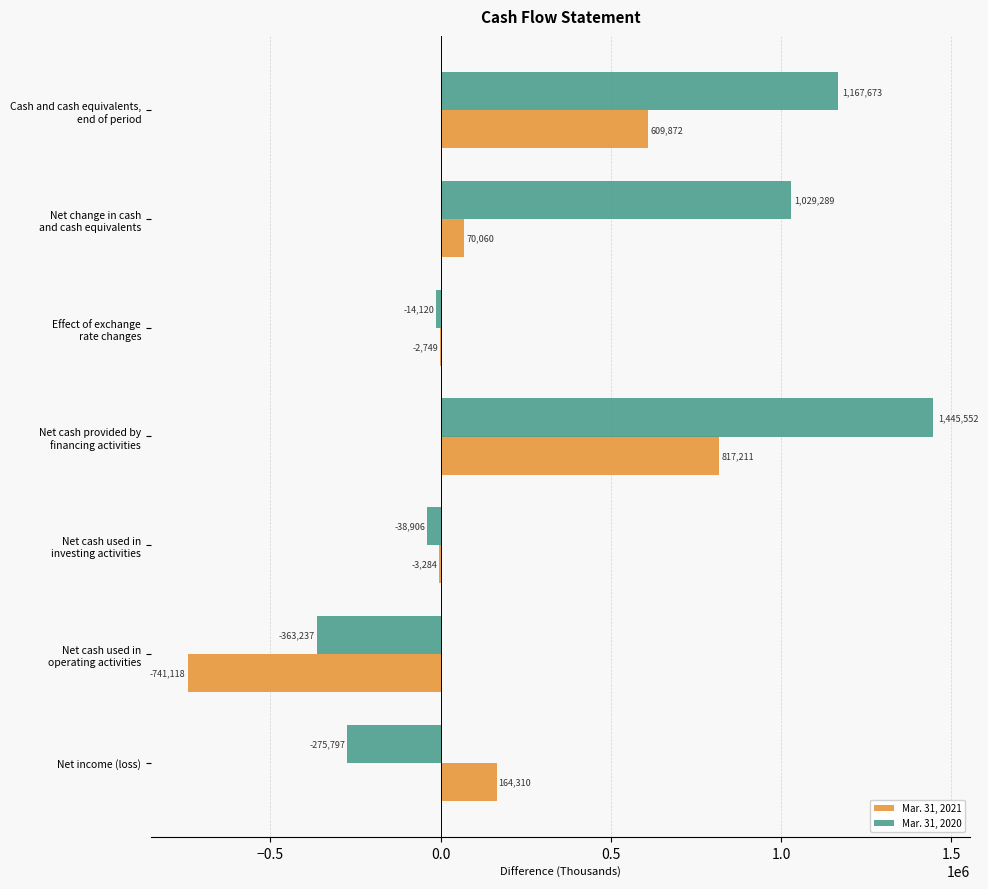

Which series has the widest spread of values?

Mar. 31, 2020